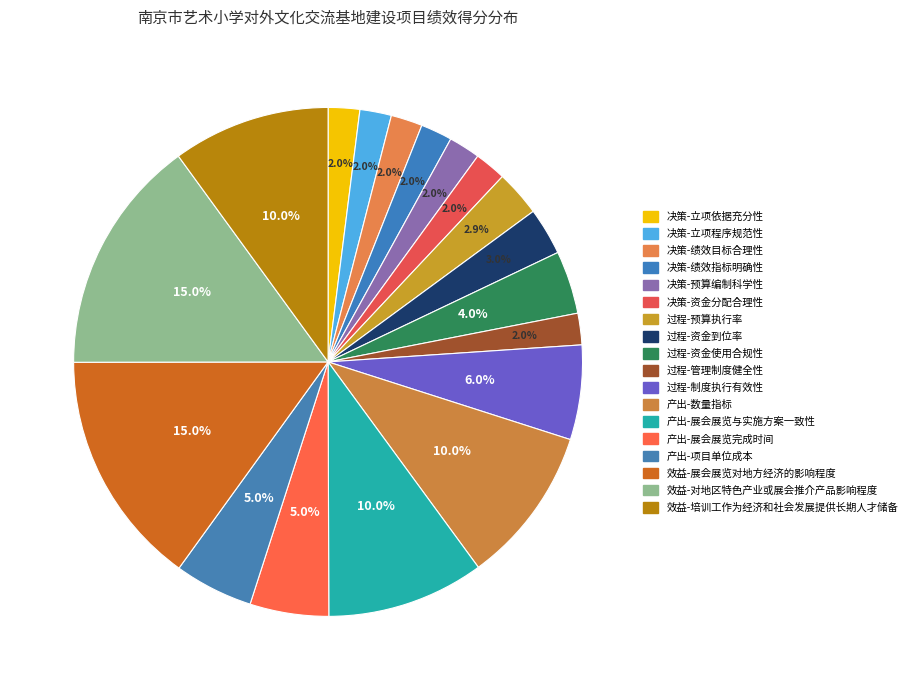

To the nearest percent, what percentage of the pie is 决策-资金分配合理性?

2%